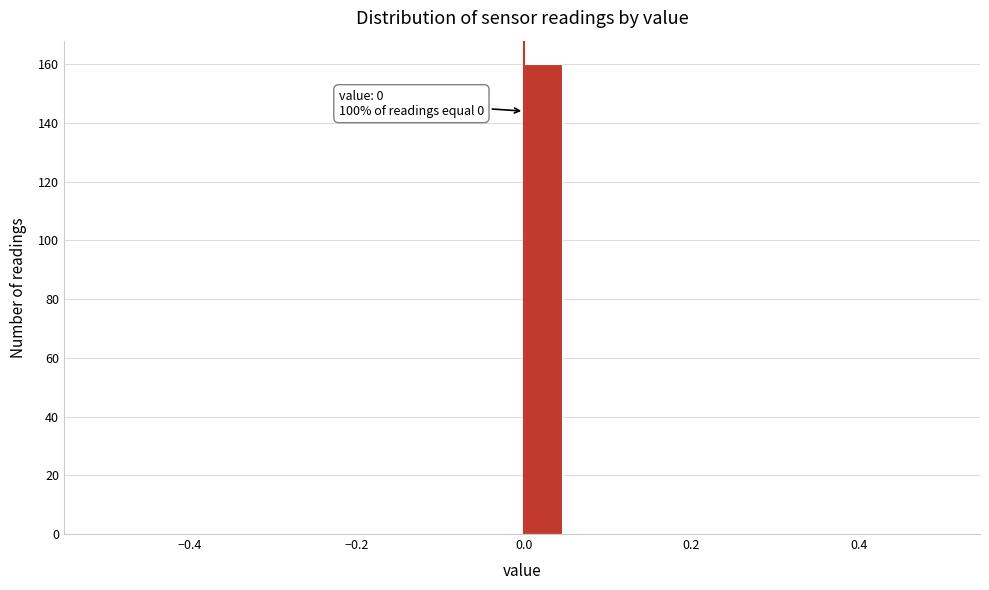

Read against the x-axis, roughly where is the centre of the tallest bar?

0.02